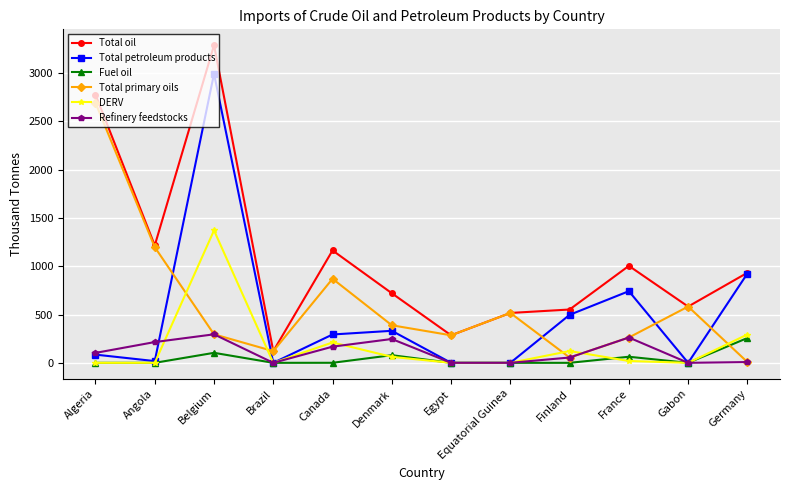

Is this an area chart (filled region under the line)?

No